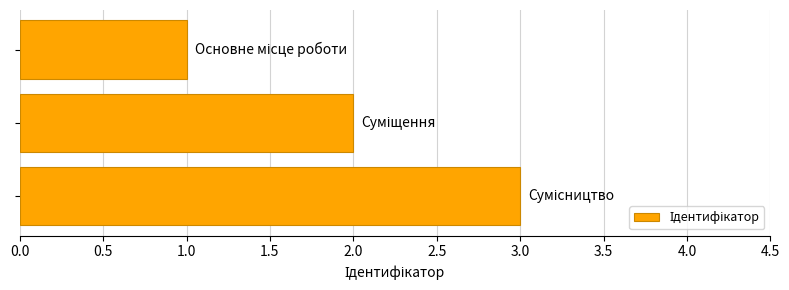

What is the greatest value displayed?

3